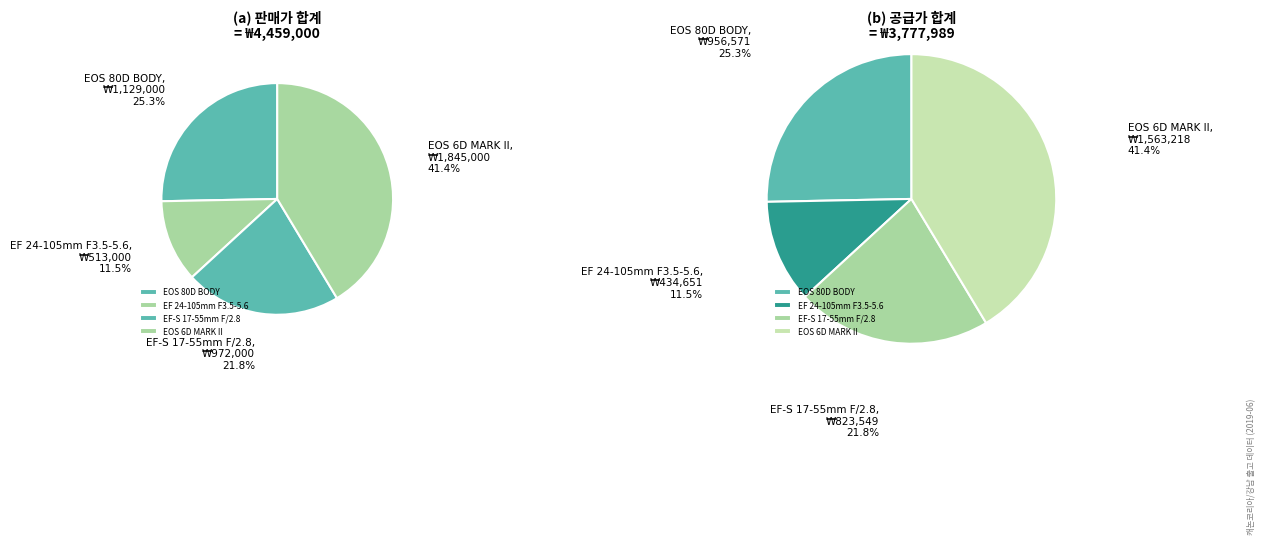

The EF 24-105mm F3.5-5.6 slice represents 12% of the pie. True or false?

True